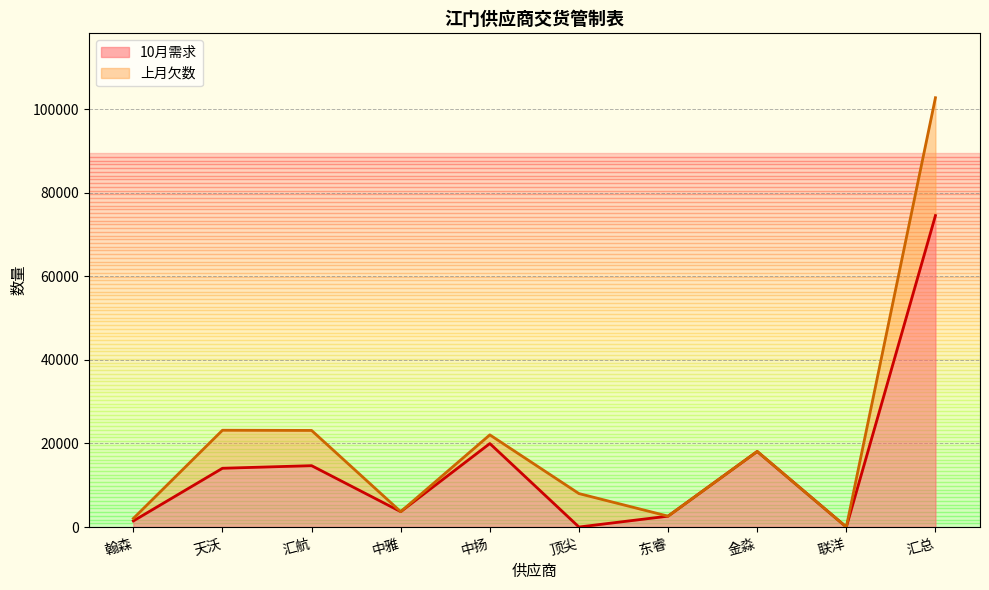

Which label corresponds to the largest value in the chart?

汇总